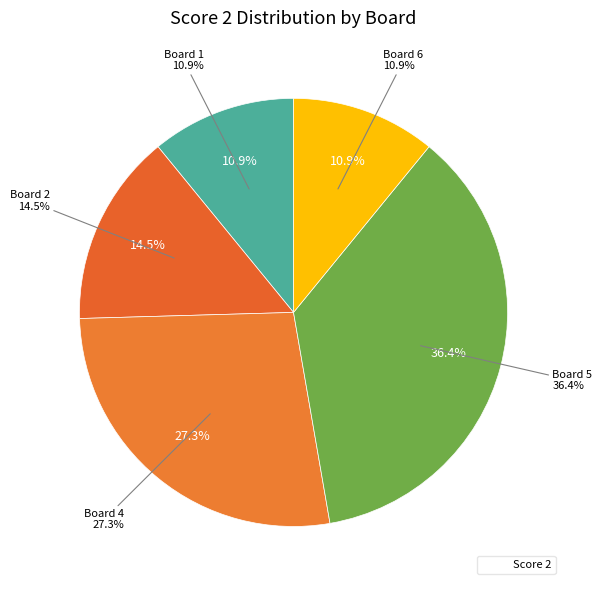

Is Board 5 the majority of the pie?

No